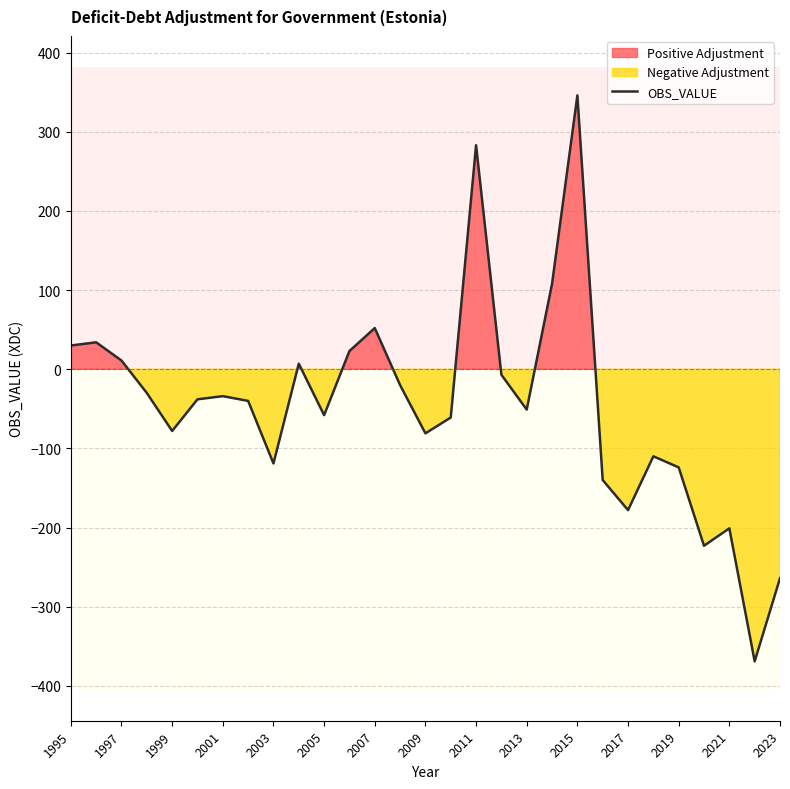

What is the lowest value of the OBS_VALUE series?

-369